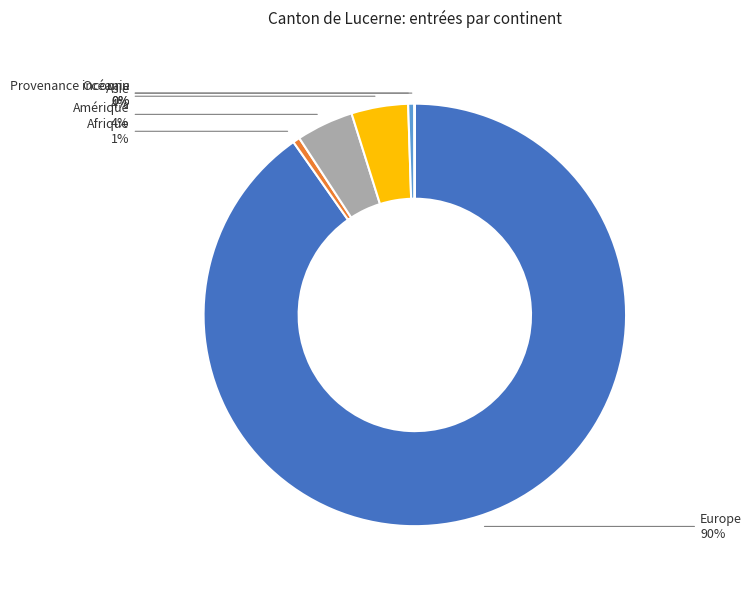

Is there any slice that represents more than half of the pie?

Yes